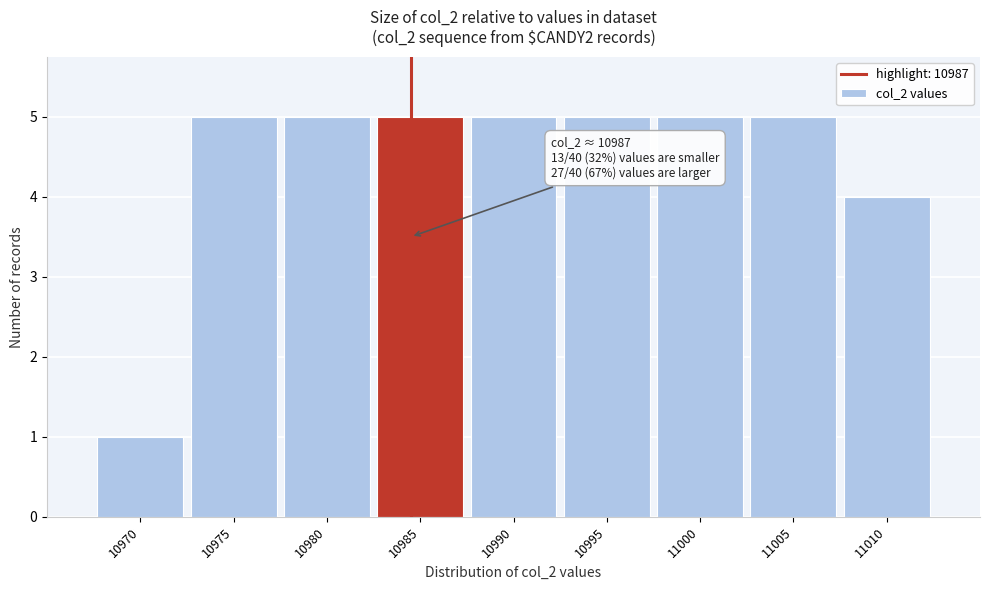

Reading left to right, transcribe all the data shown in this chart.

1	5	5	5	5	5	5	5	4